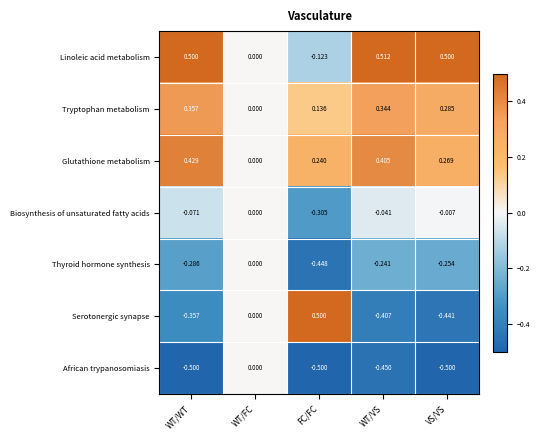

Which series has the widest spread of values?

Serotonergic synapse